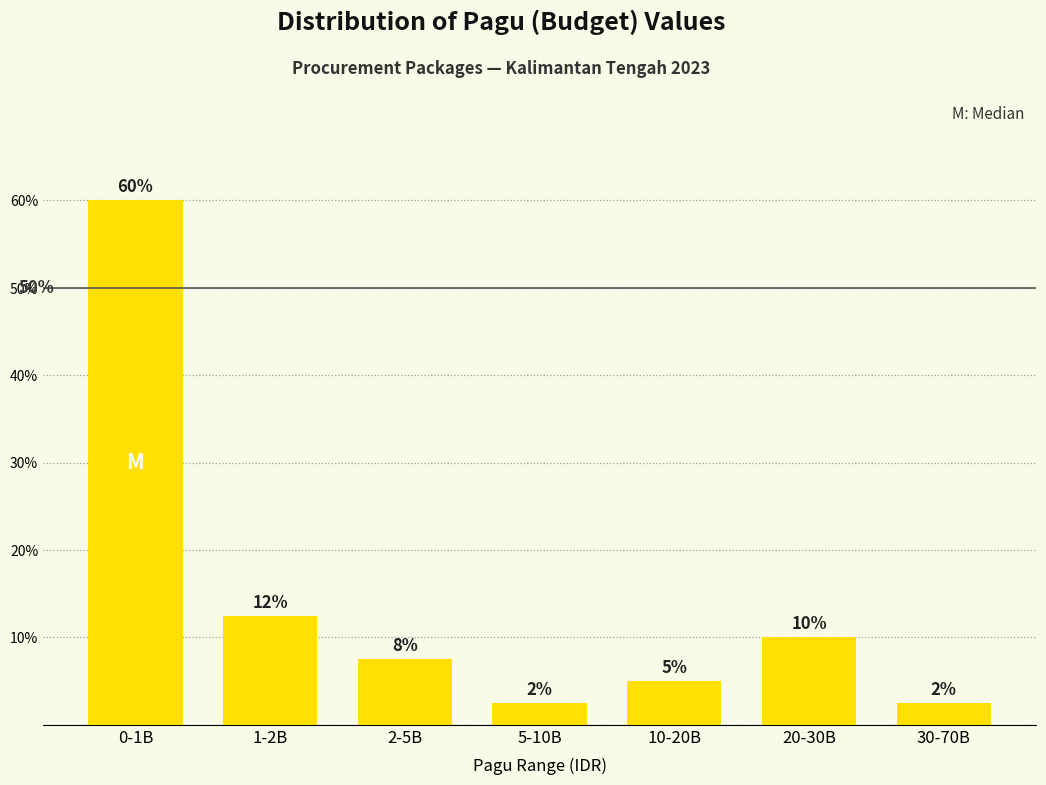

How many bars are there in total?

7